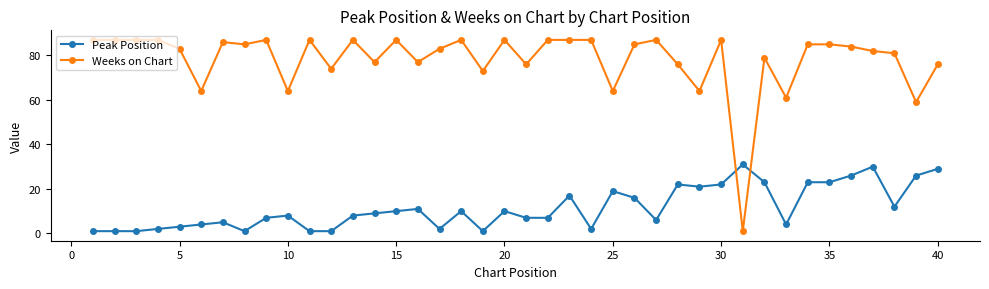

True or false: Peak Position has more than 1 interior local peaks.

True